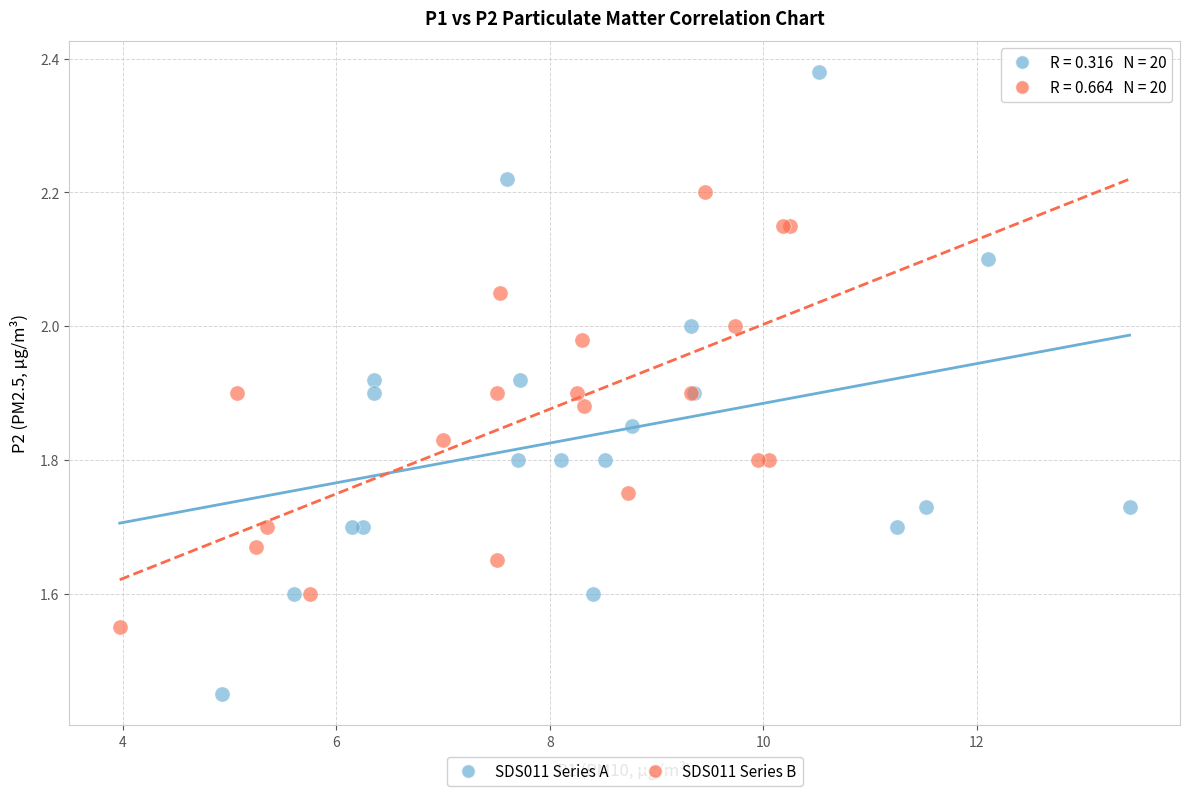

Which series reaches the maximum Y coordinate?

SDS011 Series A